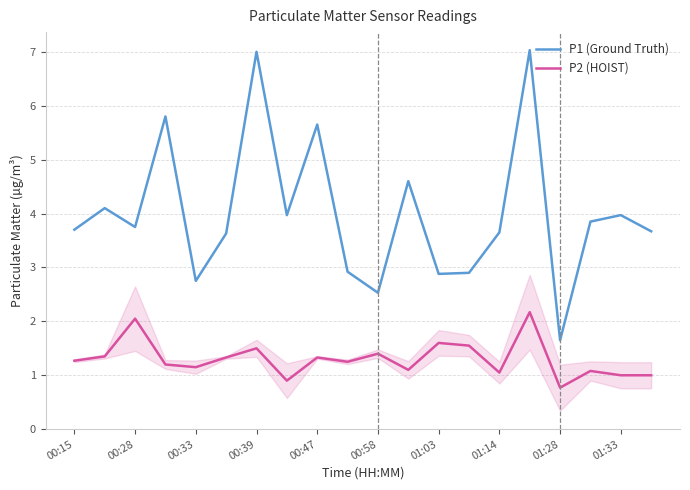

What is the difference between the maximum and minimum values in the P1 (Ground Truth) series?

5.4